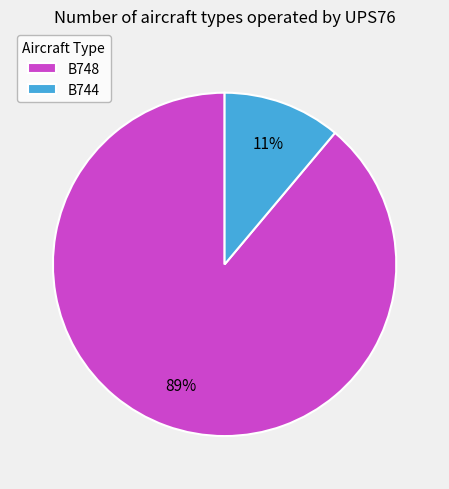

Combined, do B744 and B748 account for over 50%?

Yes